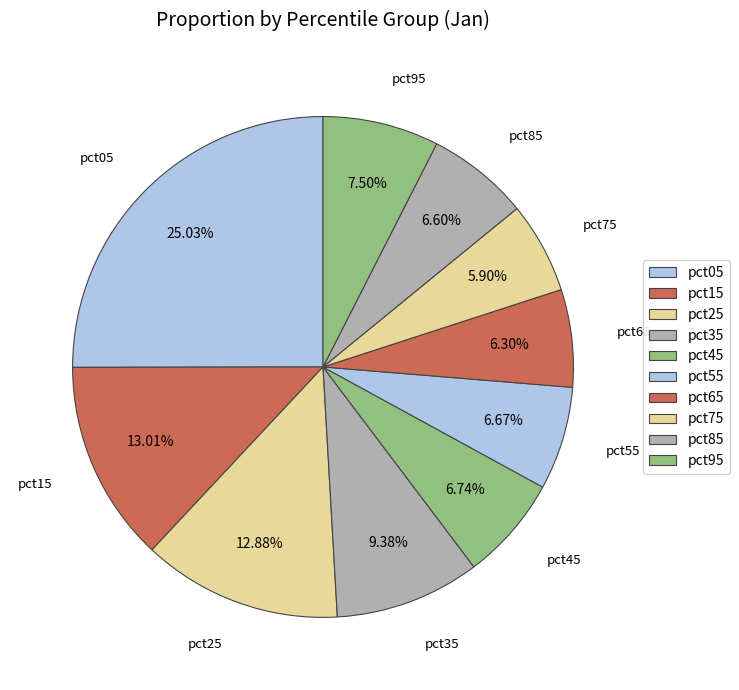

To the nearest percent, what is the average slice percentage?

10%